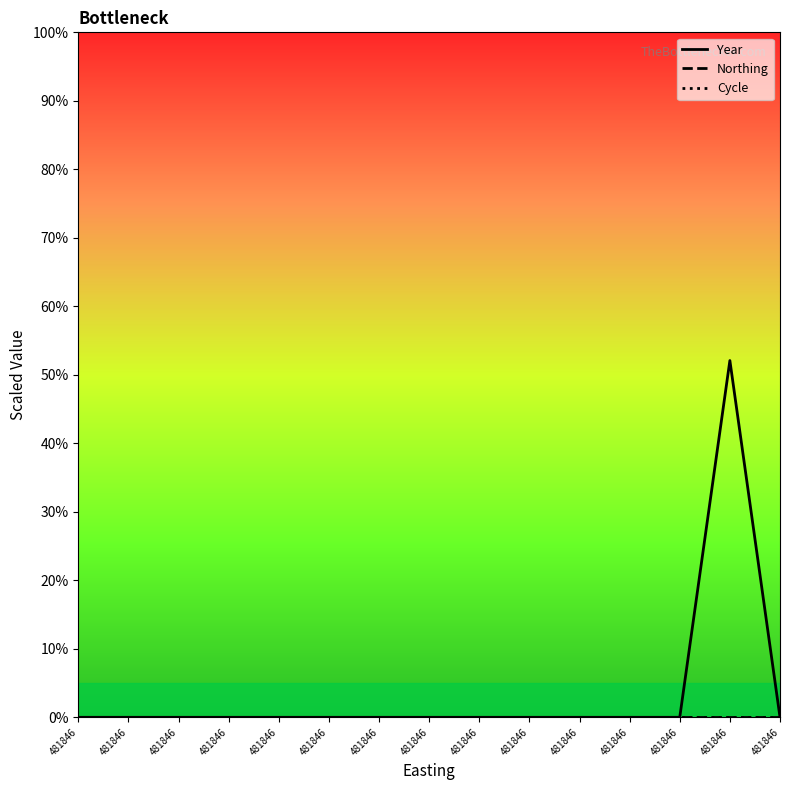

Reading right to left, transcribe all the data shown in this chart.

Year: 0.0	52.1	0.0	0.0	0.0	0.0	0.0	0.0	0.0	0.0	0.0	0.0	0.0	0.0	0.0
Northing: 0.0	0.0	0.0	0.0	0.0	0.0	0.0	0.0	0.0	0.0	0.0	0.0	0.0	0.0	0.0
Cycle: 0.0	0.0	0.0	0.0	0.0	0.0	0.0	0.0	0.0	0.0	0.0	0.0	0.0	0.0	0.0